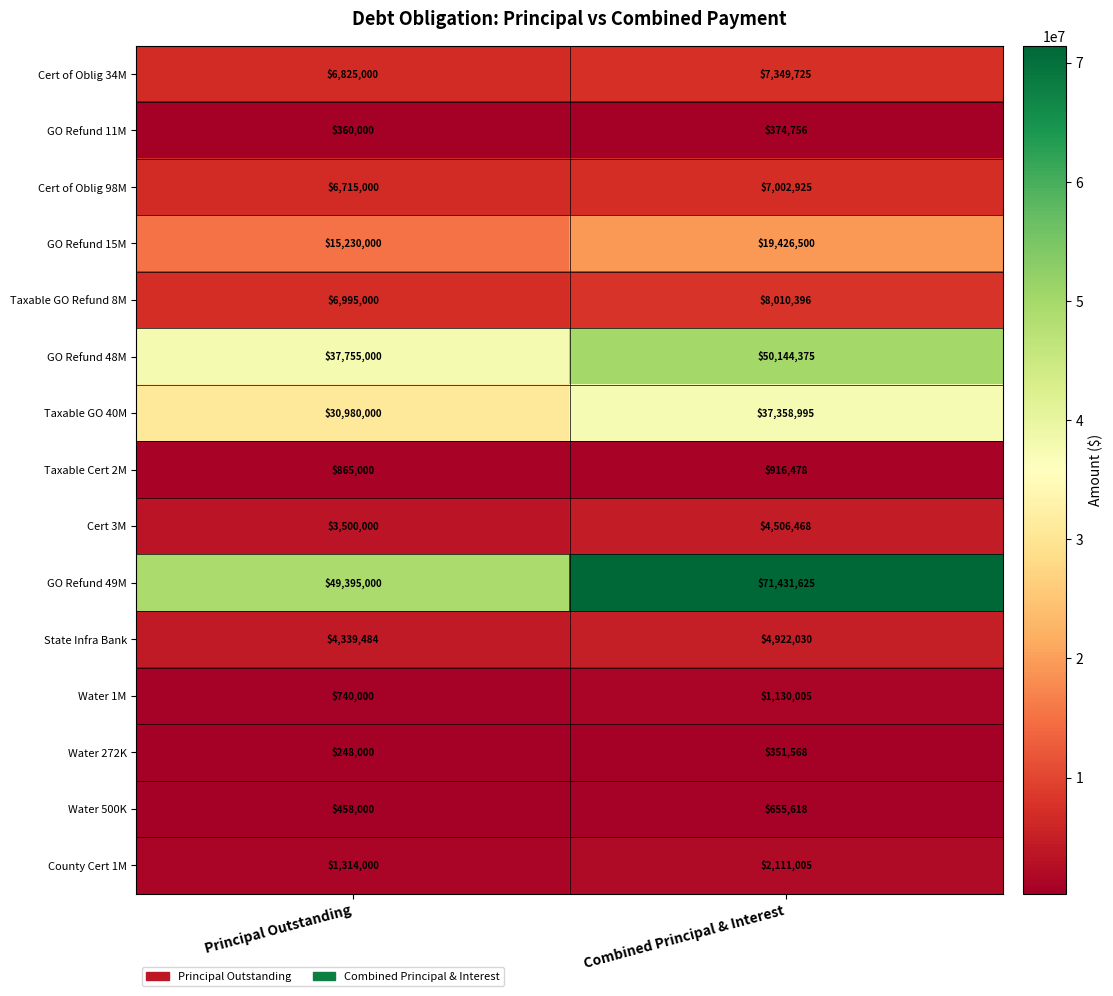

List the series in order of their peak value, highest first.

GO Refund 49M, GO Refund 48M, Taxable GO 40M, GO Refund 15M, Taxable GO Refund 8M, Cert of Oblig 34M, Cert of Oblig 98M, State Infra Bank, Cert 3M, County Cert 1M, Water 1M, Taxable Cert 2M, Water 500K, GO Refund 11M, Water 272K